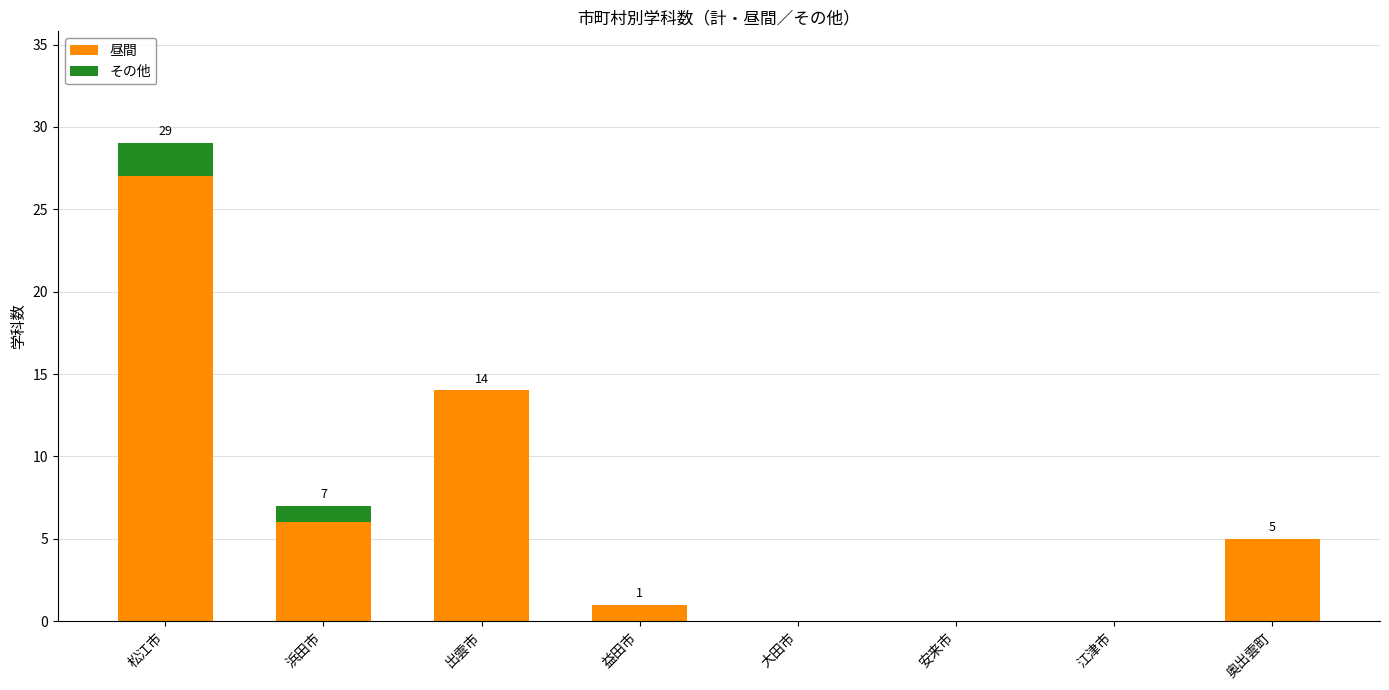

Which category has the highest value in the 昼間 series?

松江市